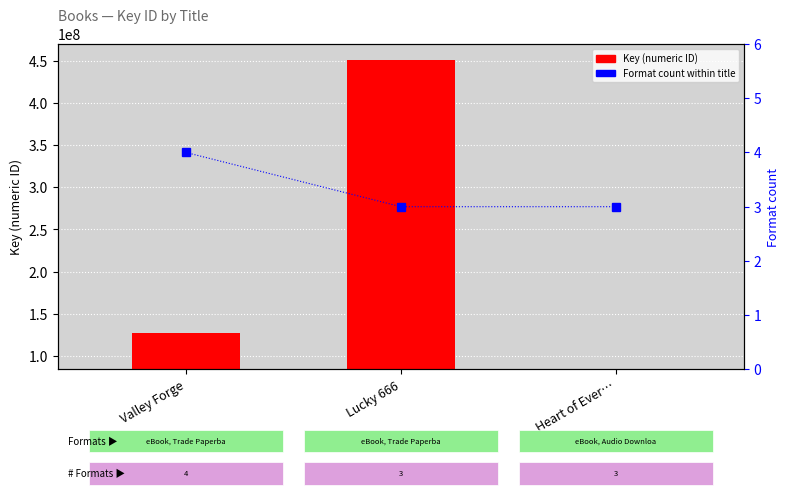

Reading left to right, extract all data points from this chart.

Key (numeric ID): Valley Forge=127663422	Lucky 666=450668860	Heart of Ever…=84179636
Format count: Valley Forge=4	Lucky 666=3	Heart of Ever…=3